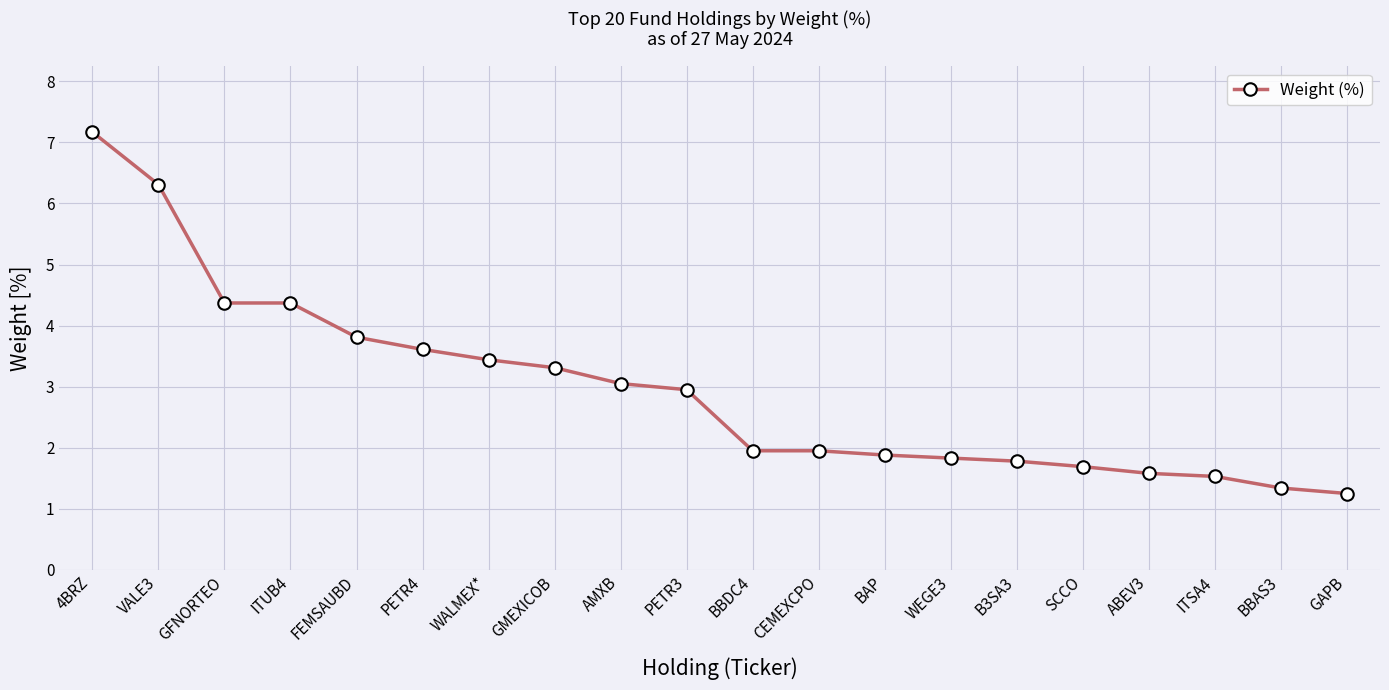

What is the difference between the second highest and second lowest values?

5.0